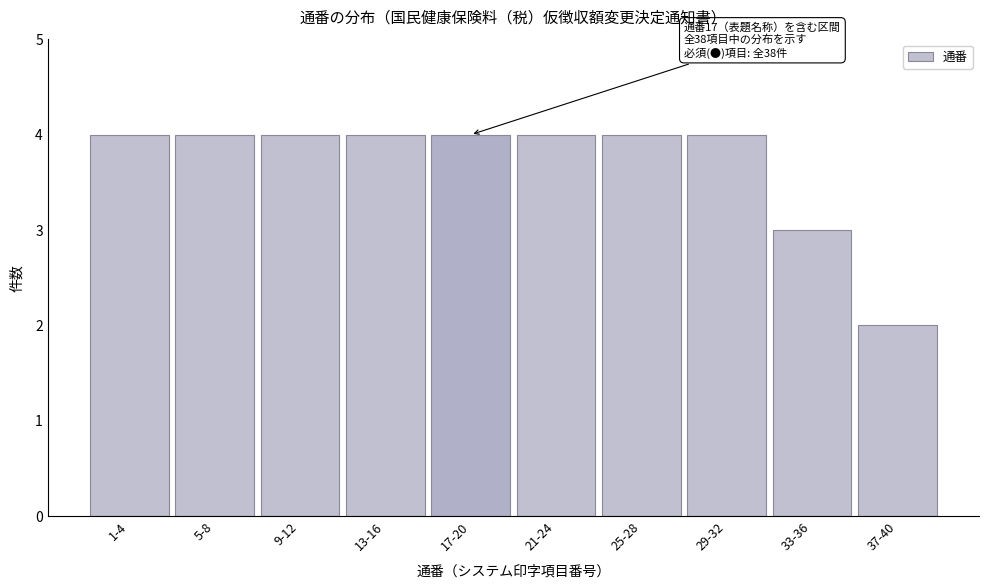

Reading left to right, extract all data points from this chart.

4	4	4	4	4	4	4	4	3	2